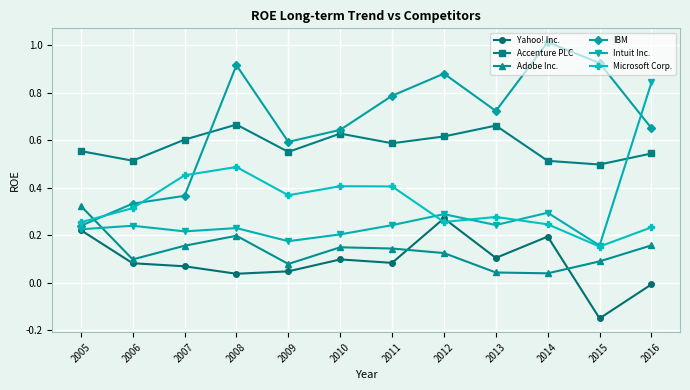

Which series has the largest total across all categories?

IBM